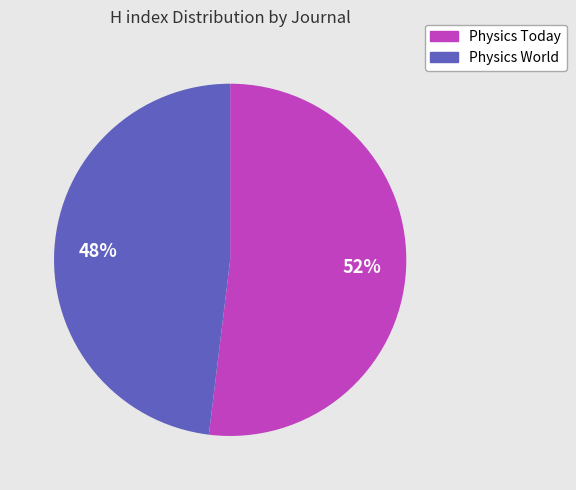

What percentage is the Physics Today slice, to the nearest percent?

52%